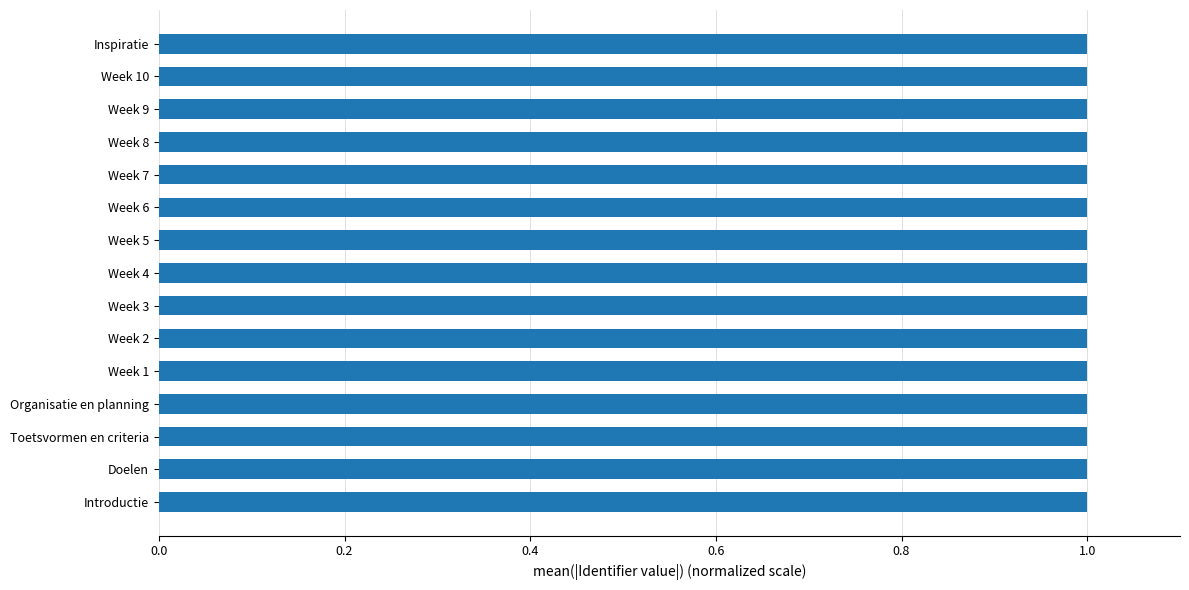

What is the average value?

1.0